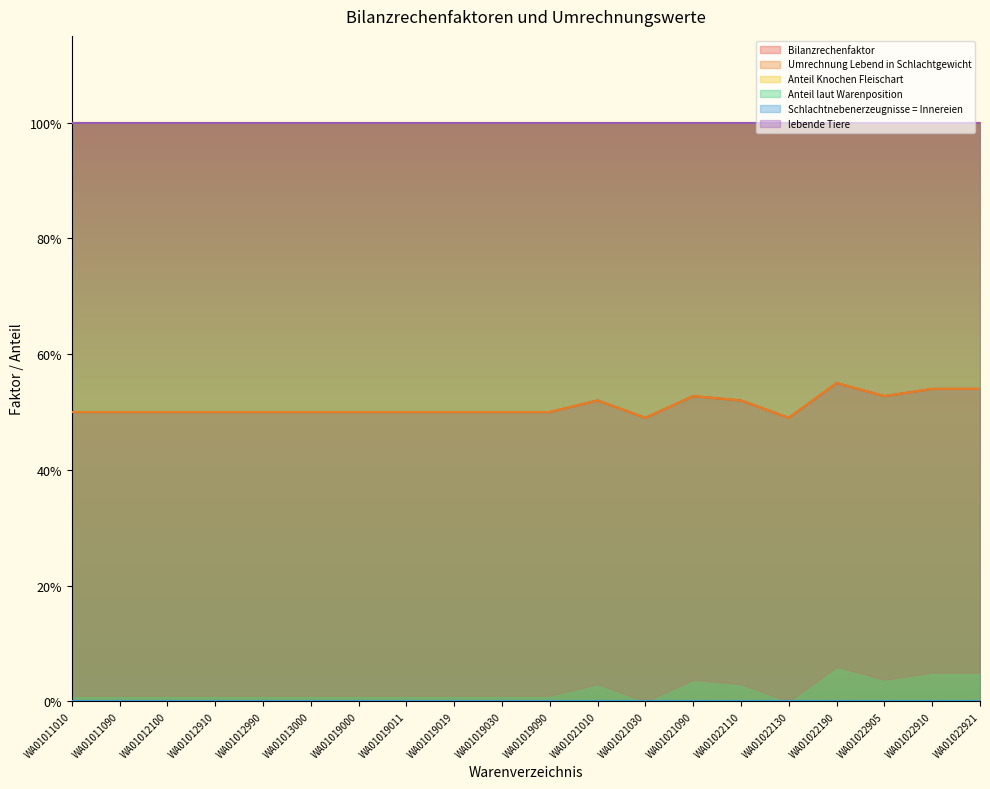

Count the Bilanzrechenfaktor values in the range 0 to 1.

20